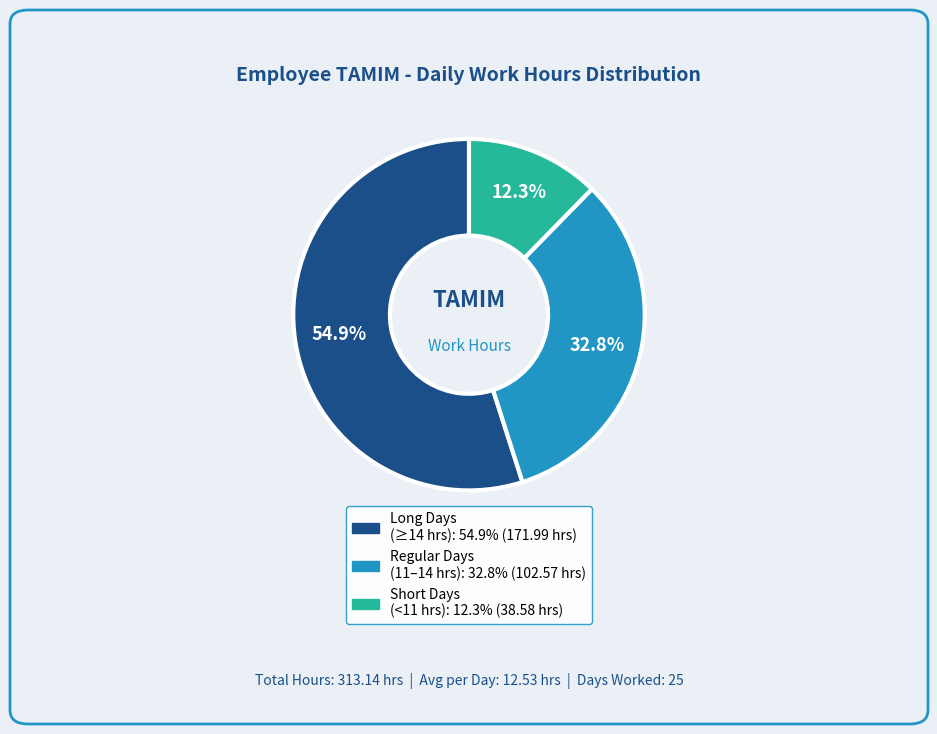

Is there any slice that represents more than half of the pie?

Yes